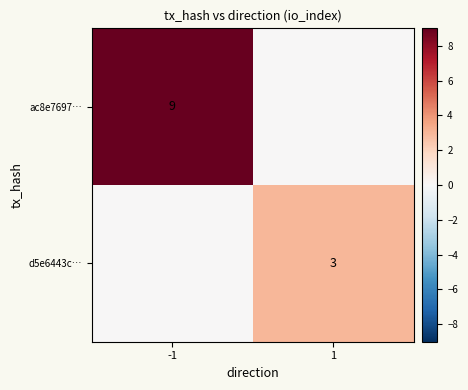

The ac8e7697… series shows 16 at -1. True or false?

False